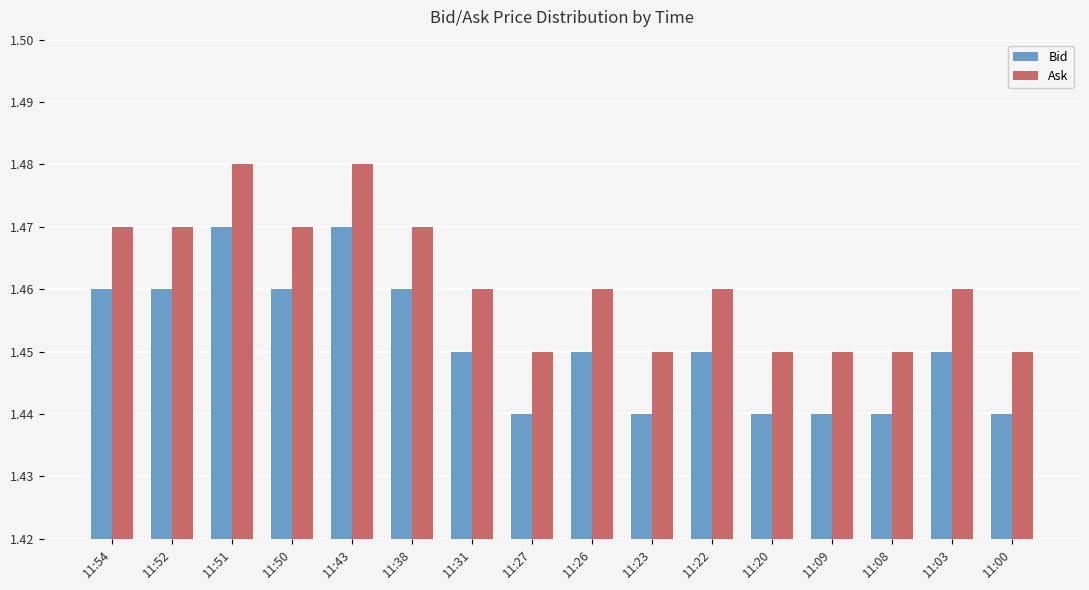

What are all the series names shown in the legend?

Bid, Ask